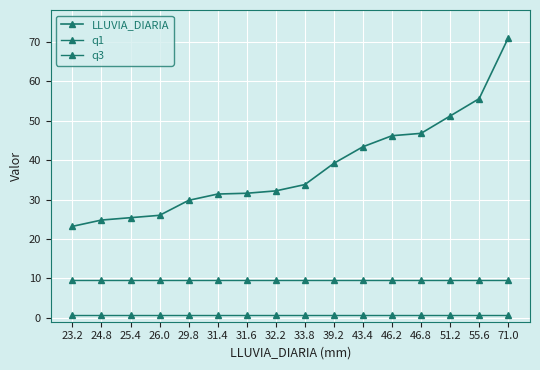

What is the spread (max minus min) of values at 51.2?

50.4